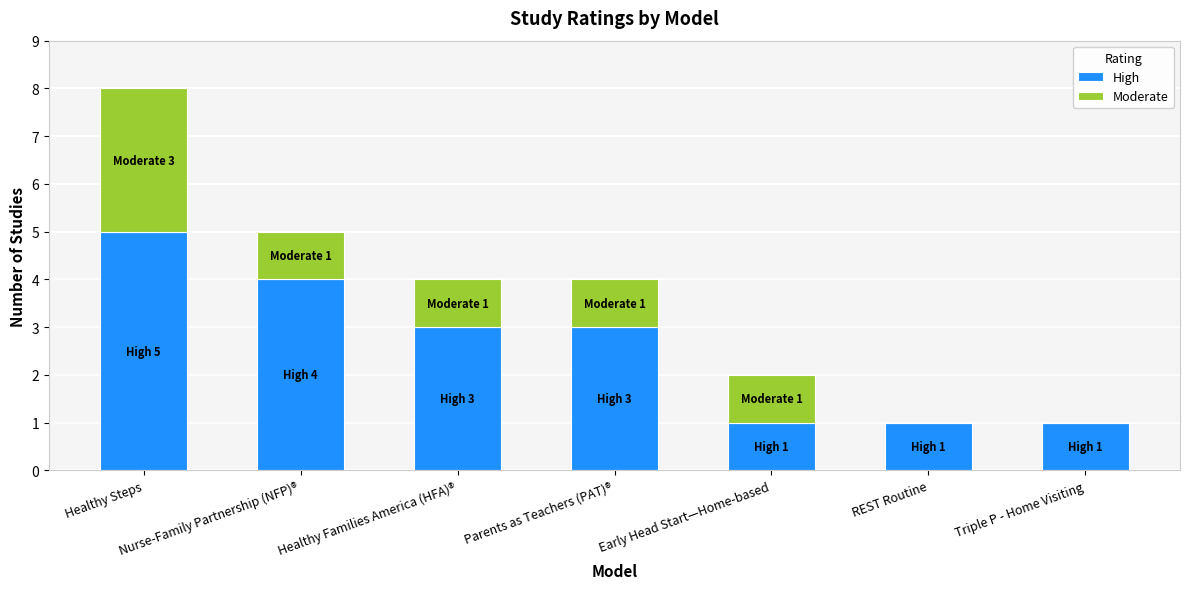

Which category has the highest value in the High series?

Healthy Steps